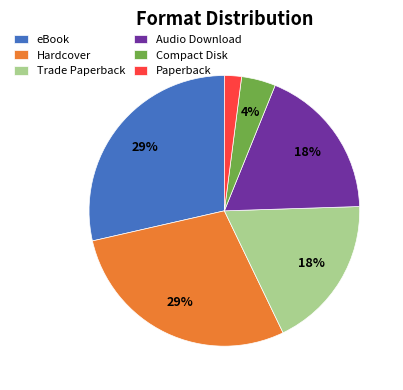

How many slices are in this pie chart?

6